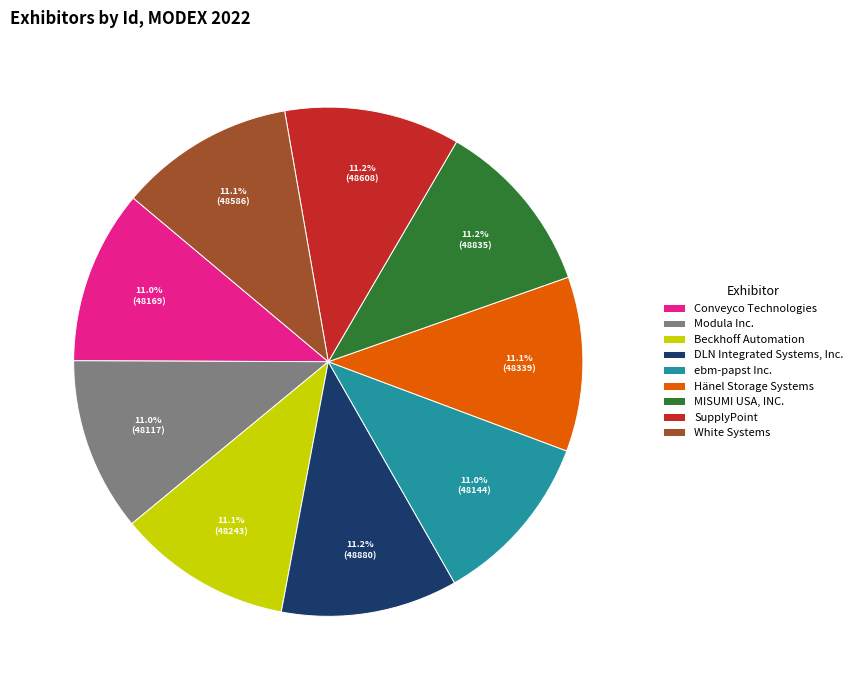

Does Conveyco Technologies account for over 50% of the chart?

No